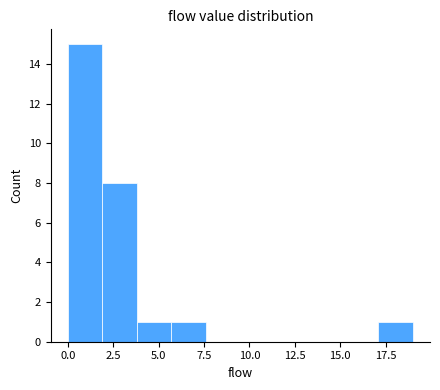

Around what value on the x-axis is the tallest bar? Give the approximate position of its centre, as read against the axis.

1.0